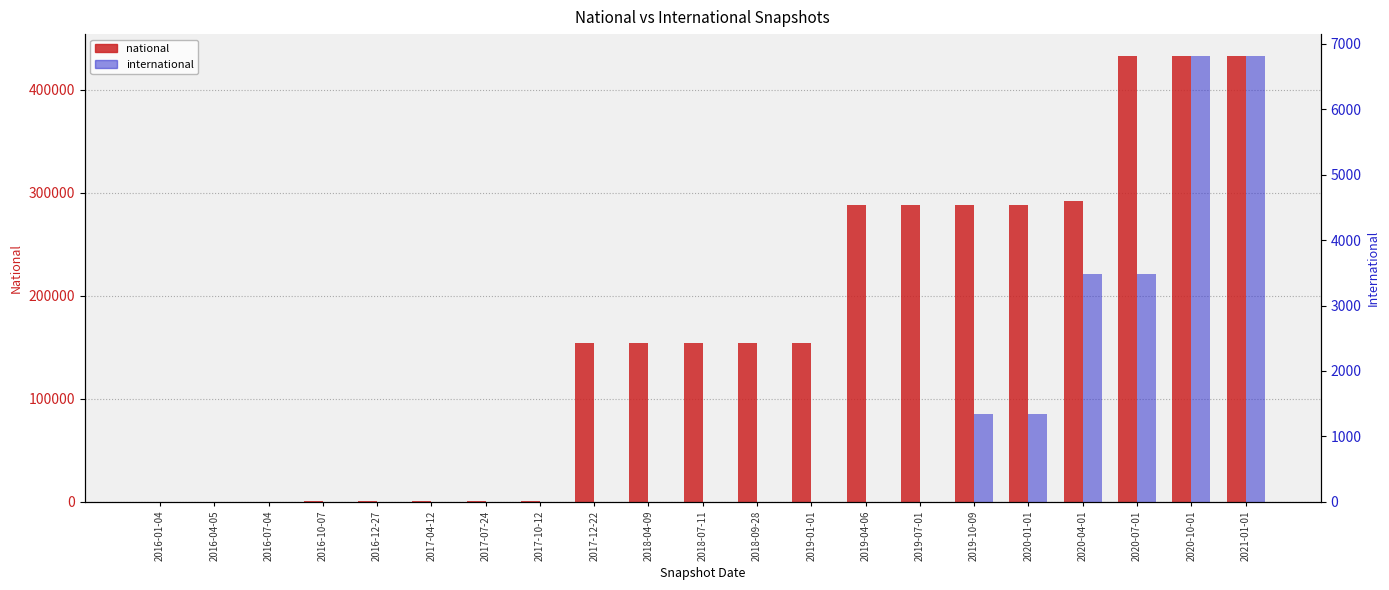

Is the value of international at 2019-04-06 greater than the value of national at 2016-12-27?

No